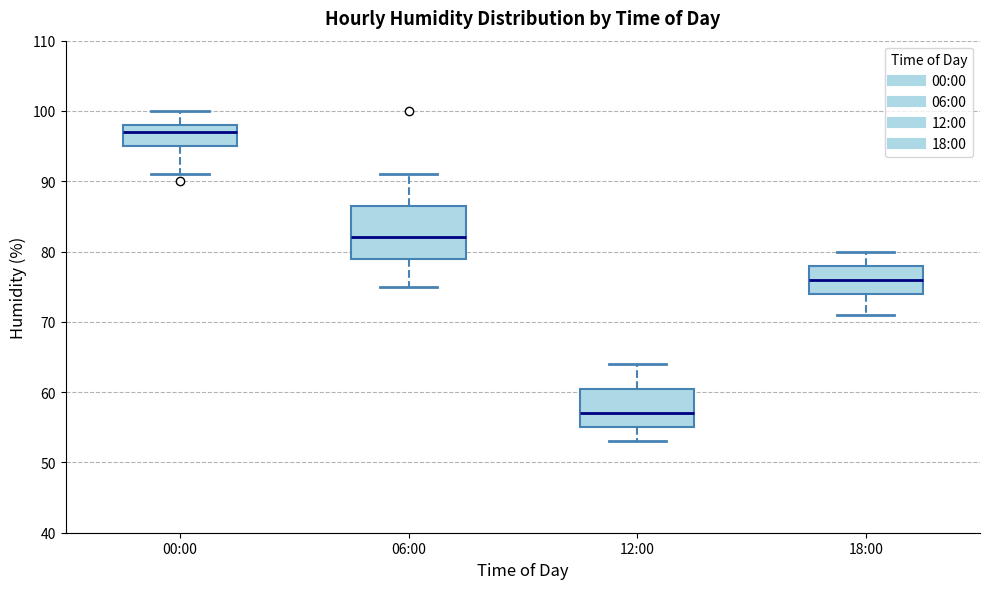

Where does the upper whisker of the box for 12:00 end on the y-axis? The values are not printed on the chart, so give them approximately, as read against the axis.

64